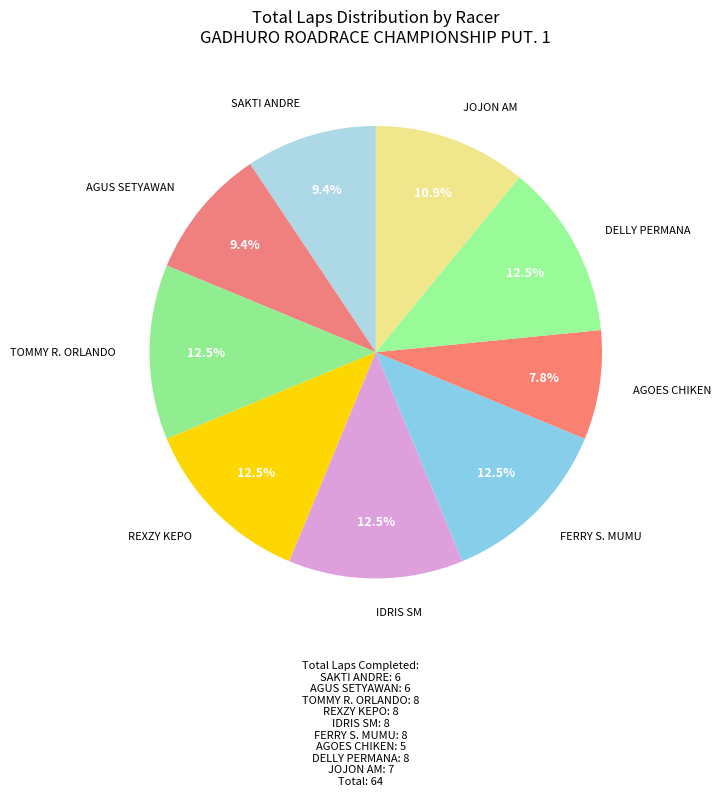

Count the number of slices in the pie.

9